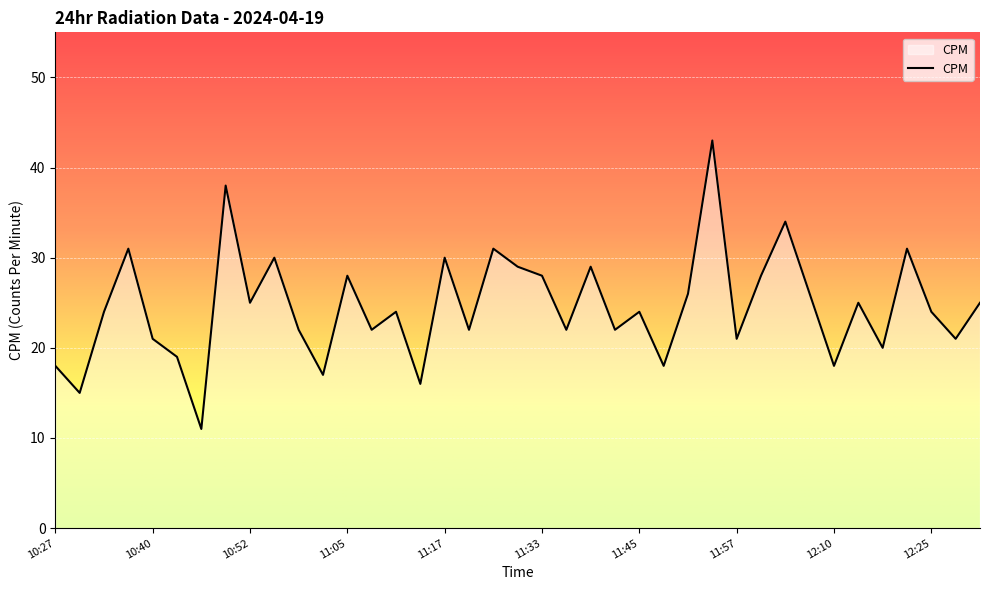

What is the difference between the maximum and minimum values?

32